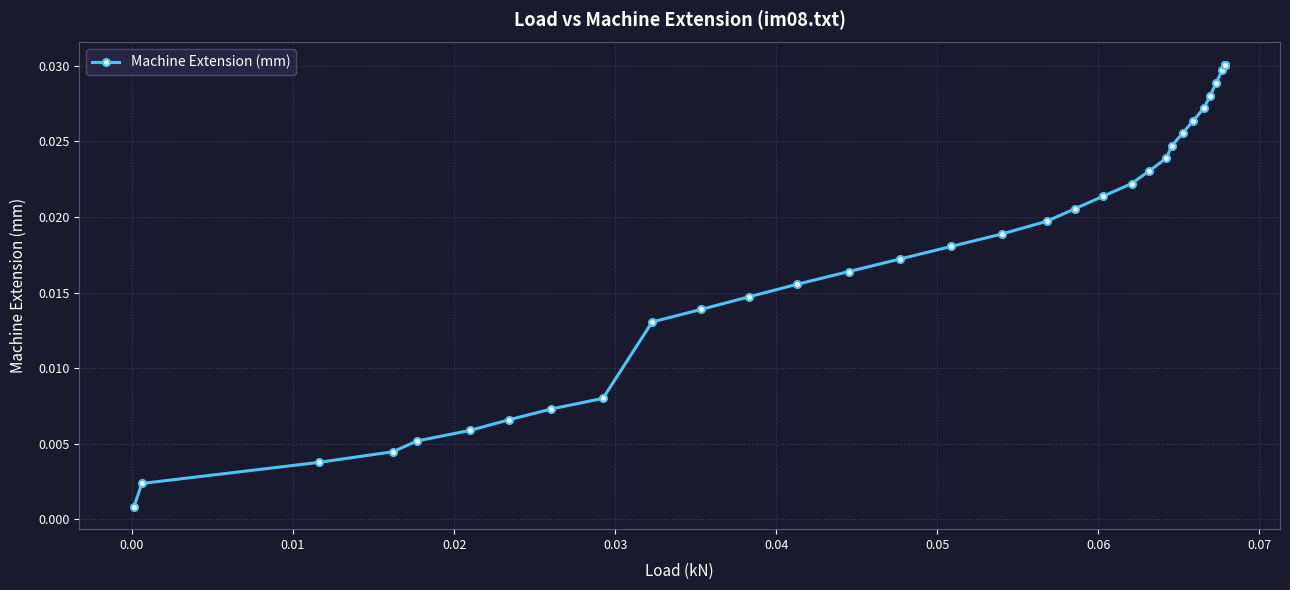

Is this an area chart (filled region under the line)?

No